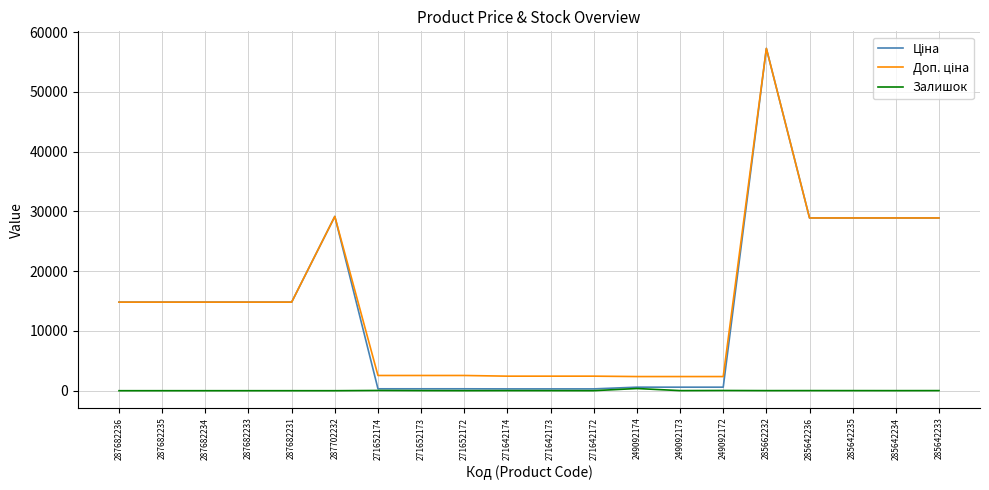

What is the difference between the highest and lowest values at 287702232?

29152.3